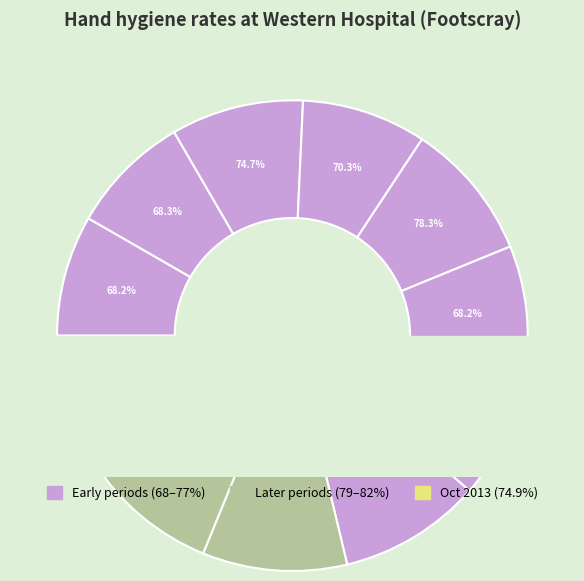

True or false: Audit Period 3, ending October 2010 accounts for 1% of the total.

False